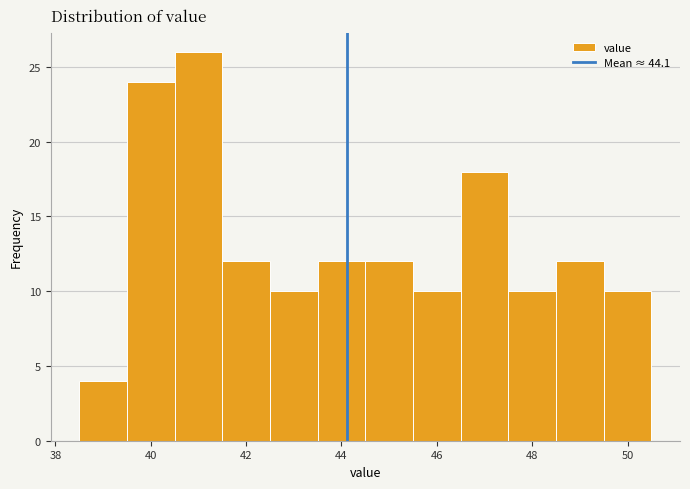

Reading left to right, list every bar in this chart as the range it spans on the x-axis followed by its height. Neither the bar edges nor the heights are printed on the chart, so give them approximately, as read against the axes.

38.5 to 39.5: 4
39.5 to 40.5: 24
40.5 to 41.5: 26
41.5 to 42.5: 12
42.5 to 43.5: 10
43.5 to 44.5: 12
44.5 to 45.5: 12
45.5 to 46.5: 10
46.5 to 47.5: 18
47.5 to 48.5: 10
48.5 to 49.5: 12
49.5 to 50.5: 10